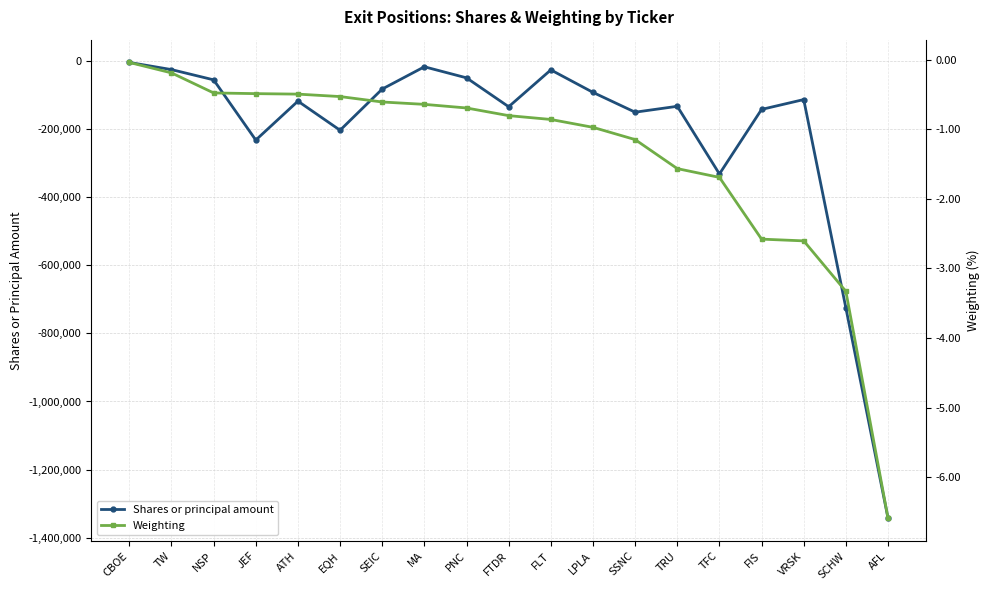

What is the value of the Shares or principal amount point at the 16th from the left?

-141349